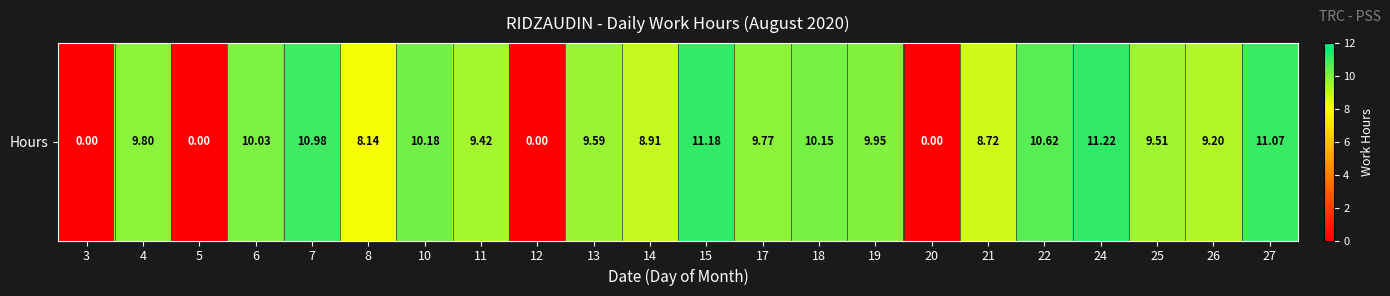

What is the difference between the values at 8 and 10?

2.0